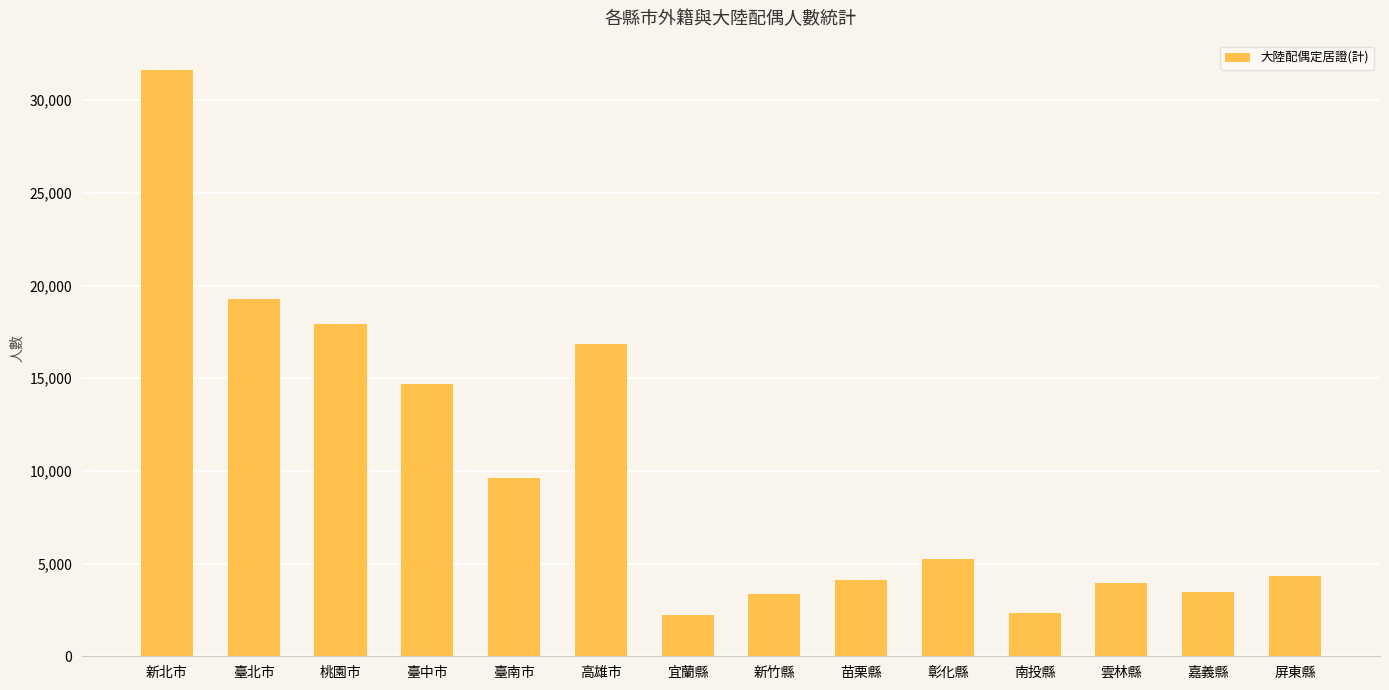

What is the approximate value at 臺中市, to the nearest 10?

14670